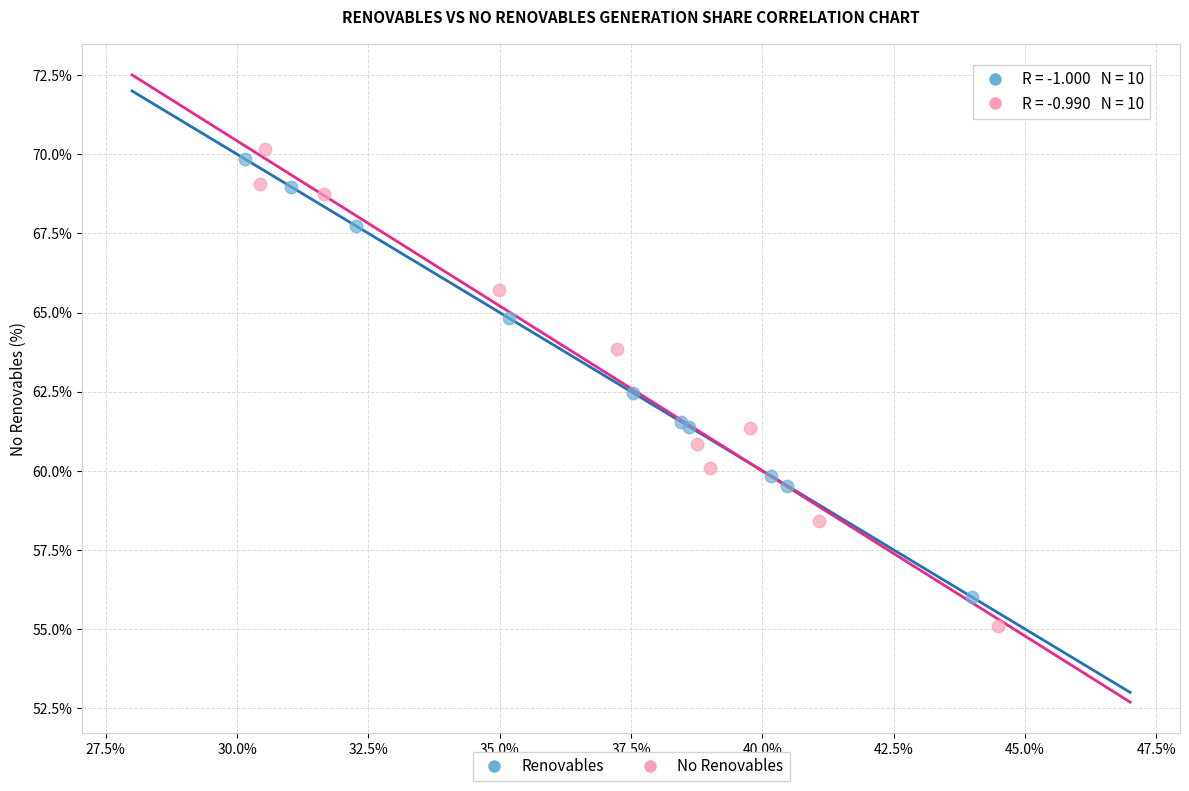

Which series reaches the minimum Y coordinate?

No Renovables